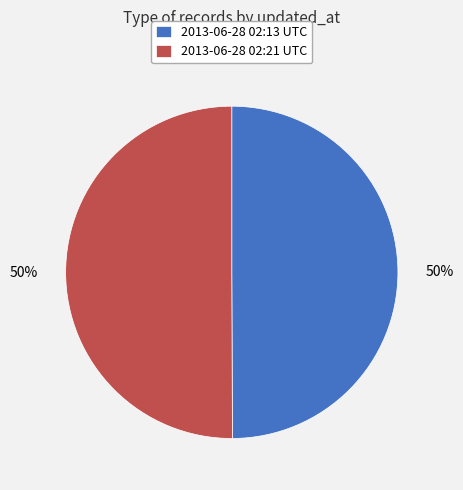

What percentage is the 2013-06-28 02:13 UTC slice, to the nearest percent?

50%